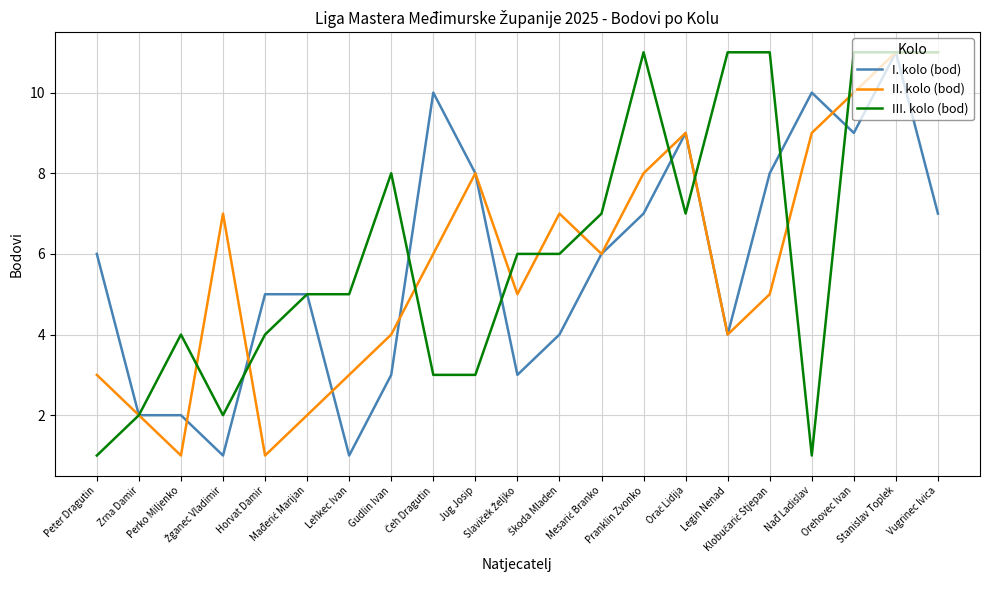

Where is II. kolo (bod) nearest to the value 6?

Čeh Dragutin